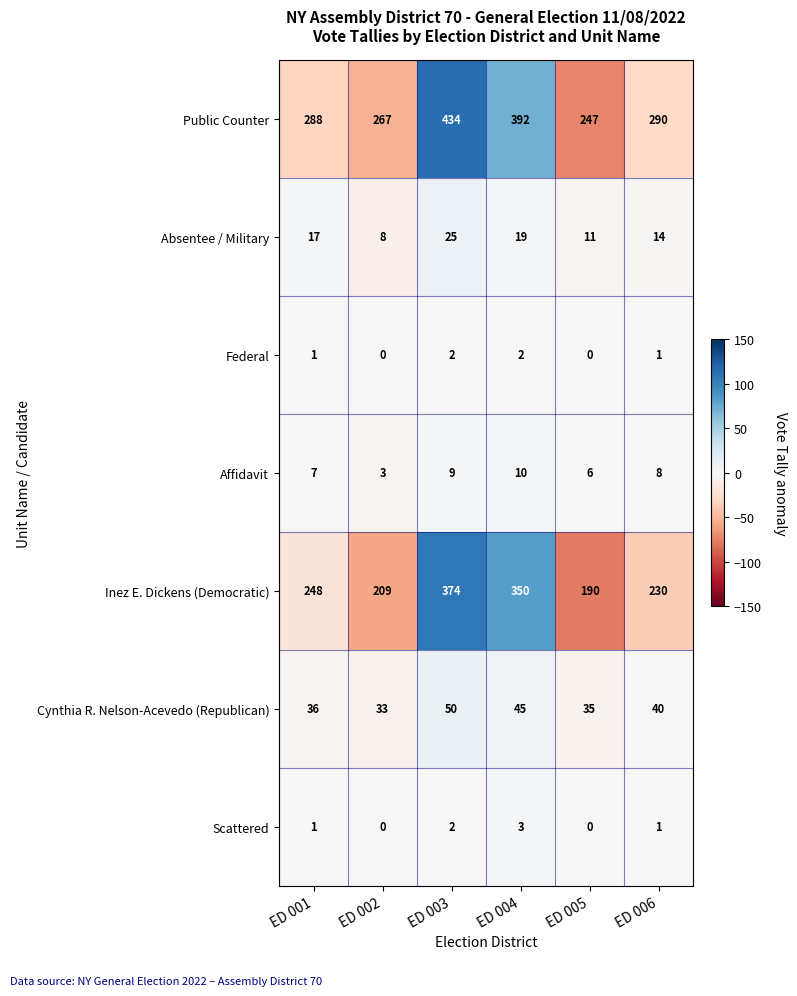

At which label does Absentee / Military reach its minimum?

ED 002